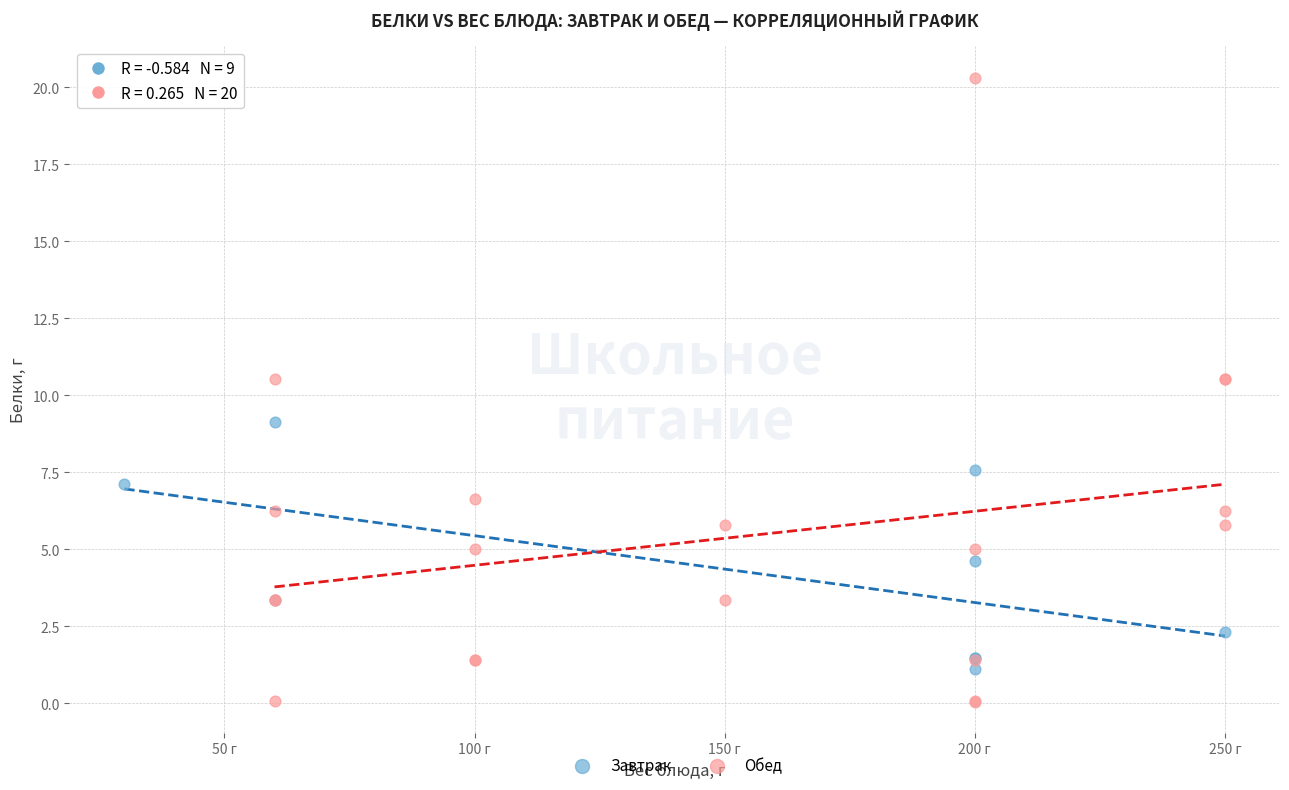

Which series has the largest Y range (max minus min)?

Обед